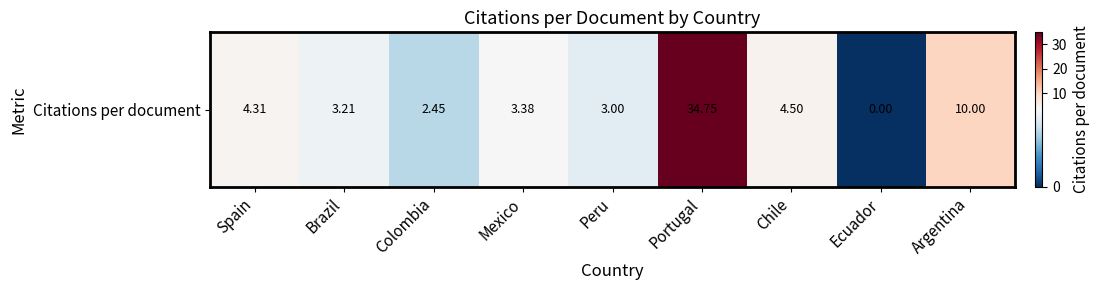

What is the maximum value shown in the chart?

34.8